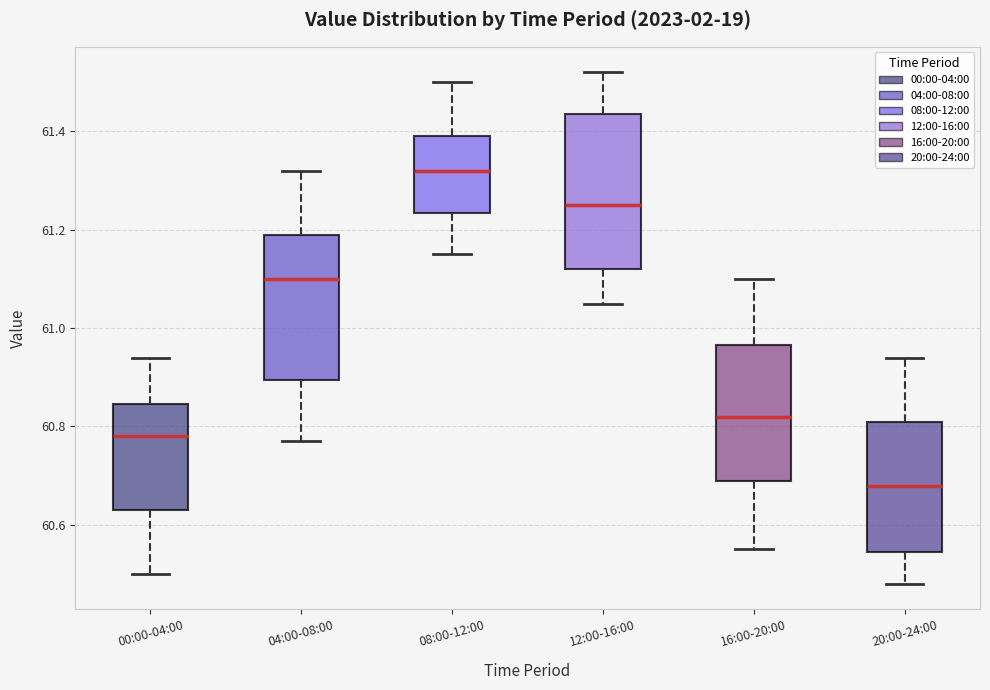

Which box has the highest median line?

08:00-12:00